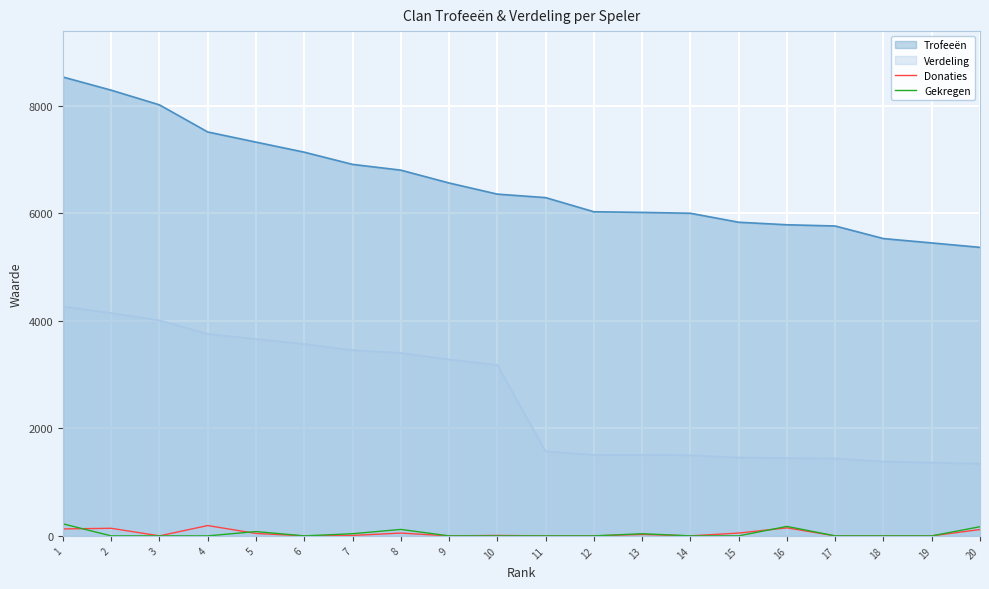

What is the maximum value shown in the chart?

8534